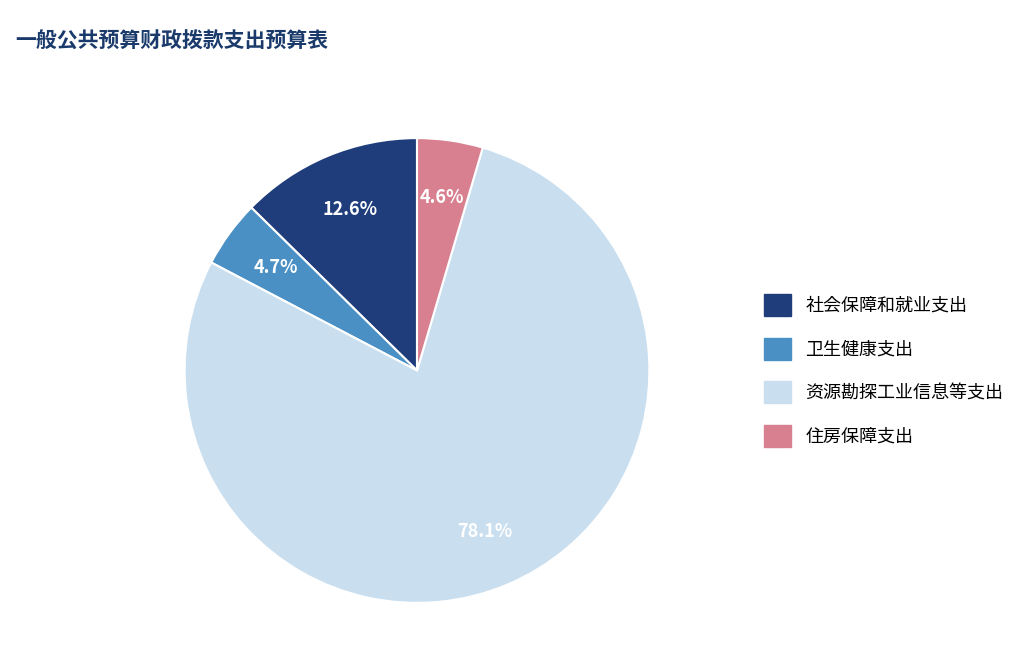

How many slices are in this pie chart?

4